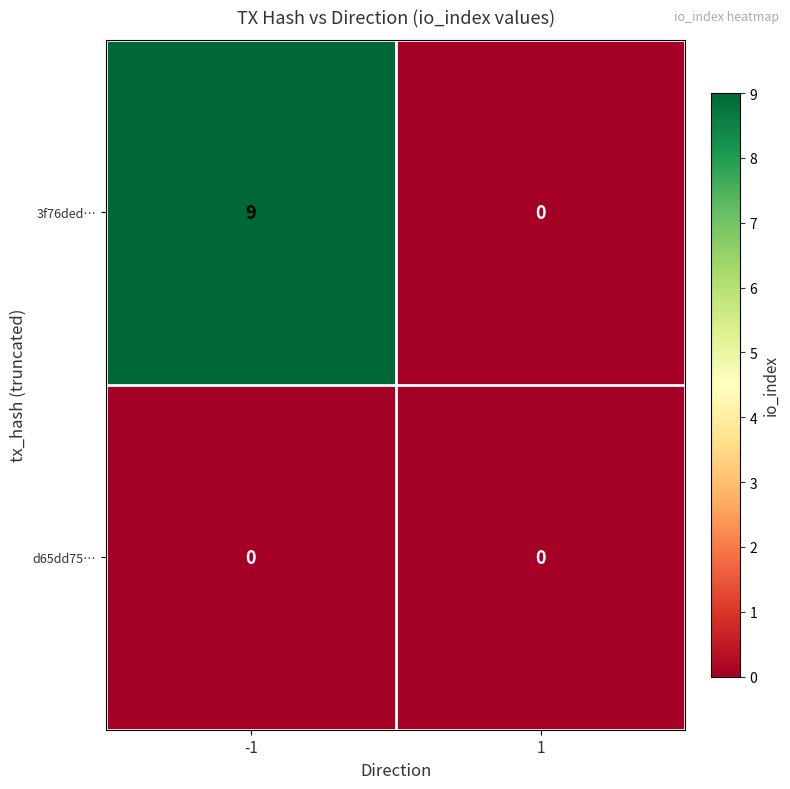

How many categories are shown in the chart?

2